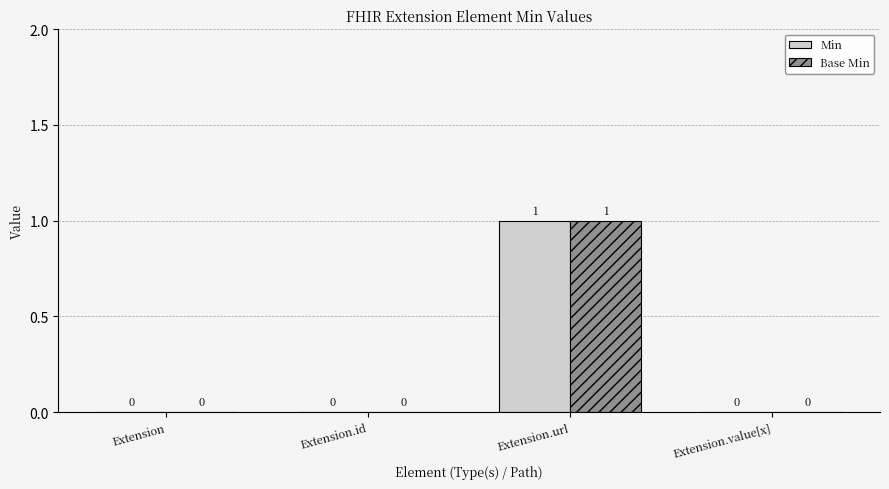

Reading left to right, transcribe all the data shown in this chart.

Min: Extension=0	Extension.id=0	Extension.url=1	Extension.value[x]=0
Base Min: Extension=0	Extension.id=0	Extension.url=1	Extension.value[x]=0